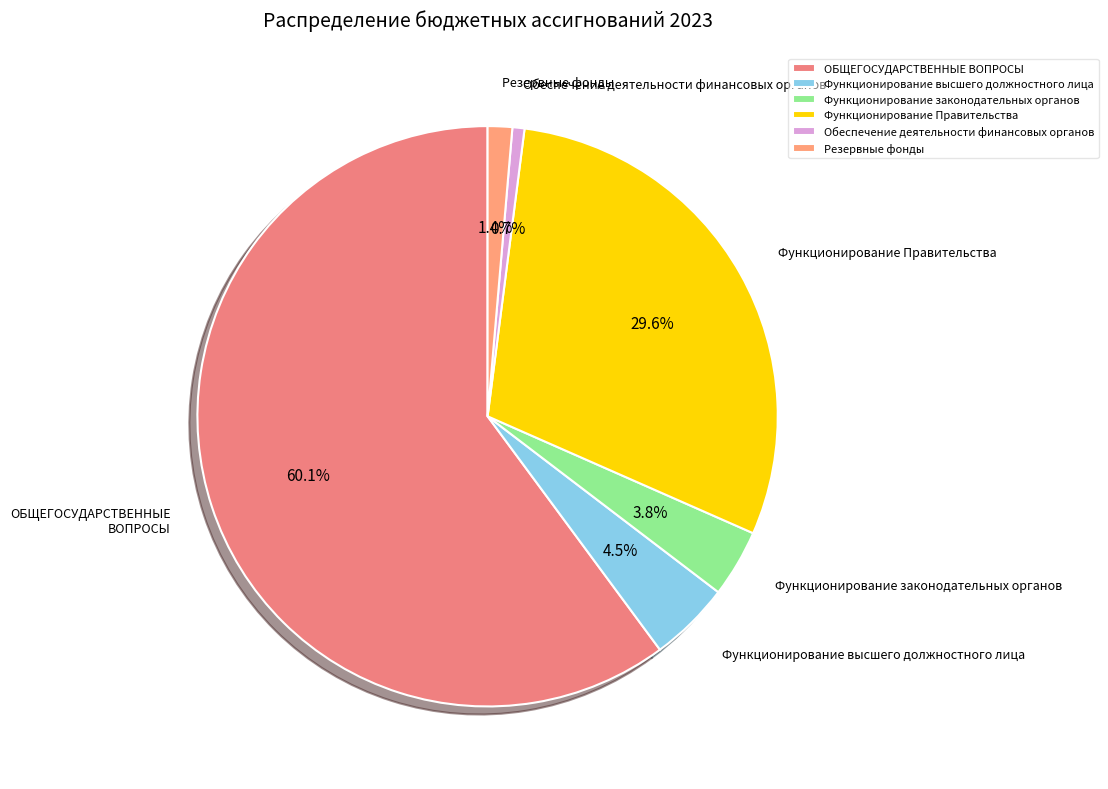

What percentage is the ОБЩЕГОСУДАРСТВЕННЫЕ ВОПРОСЫ slice, to the nearest percent?

60%